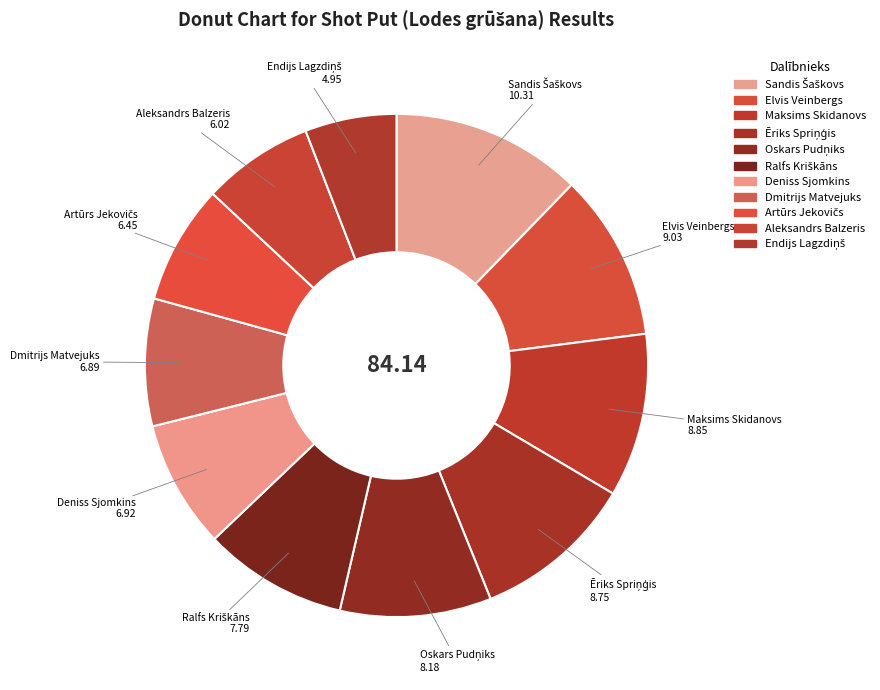

Is there a majority slice in this chart?

No